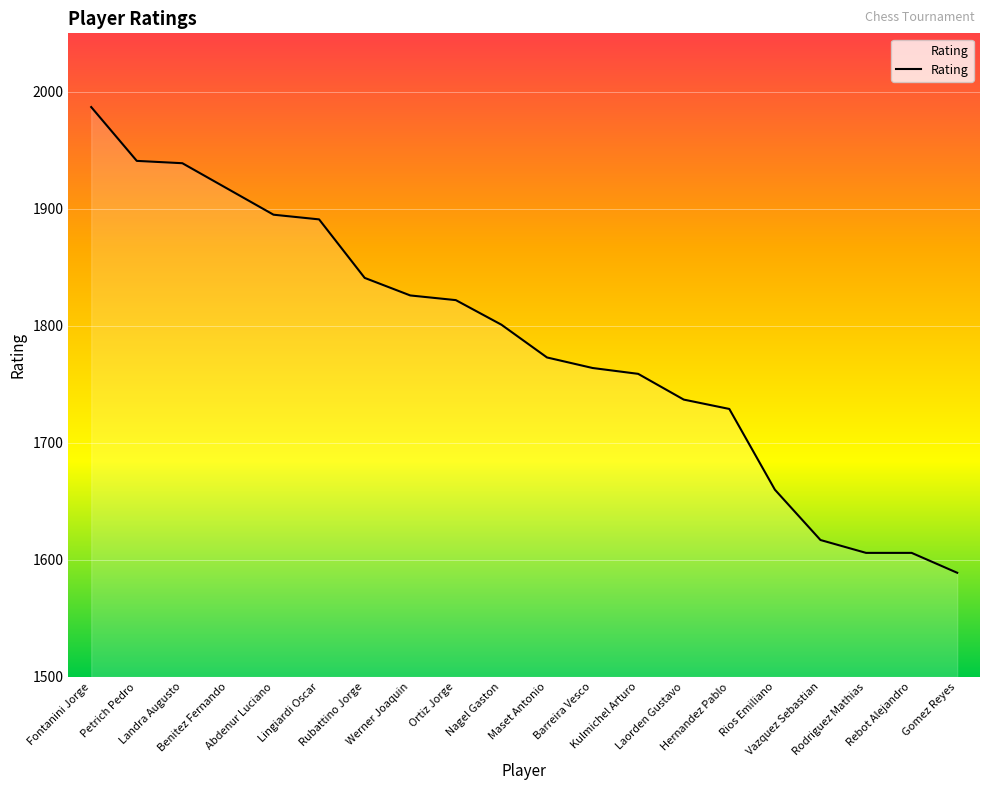

Count the number of categories in the chart.

20